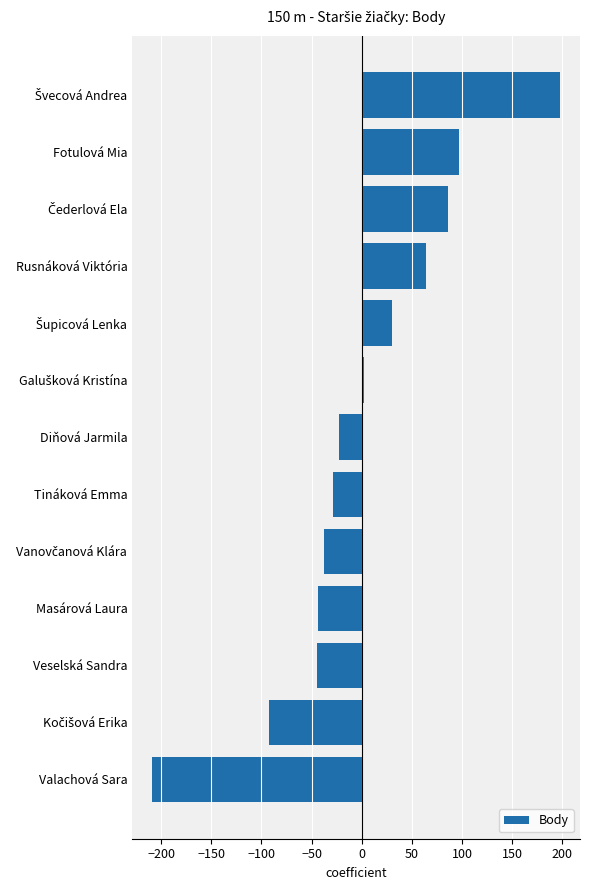

How many categories are shown in the chart?

13